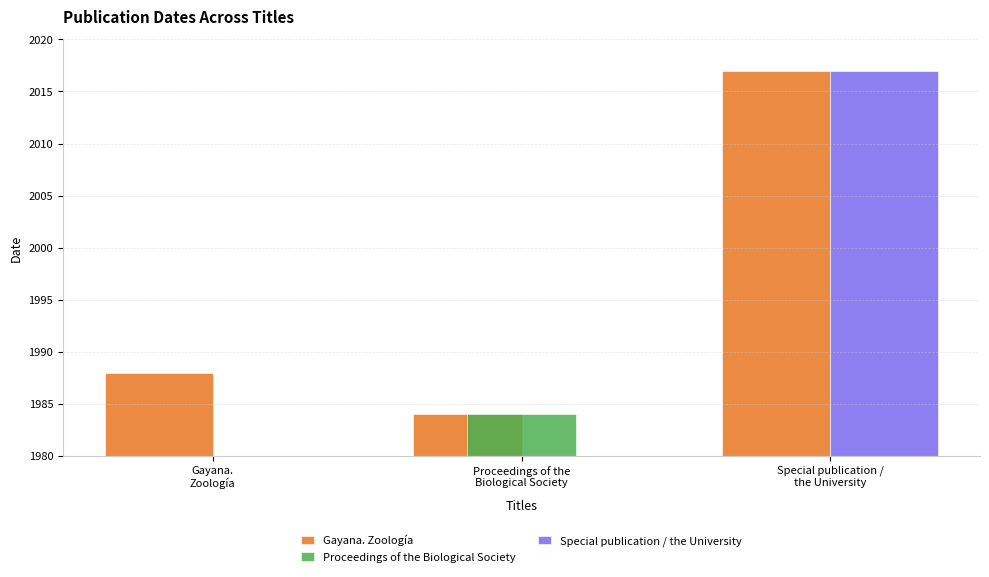

What is the total value across all series at Gayana.
Zoología?

1988